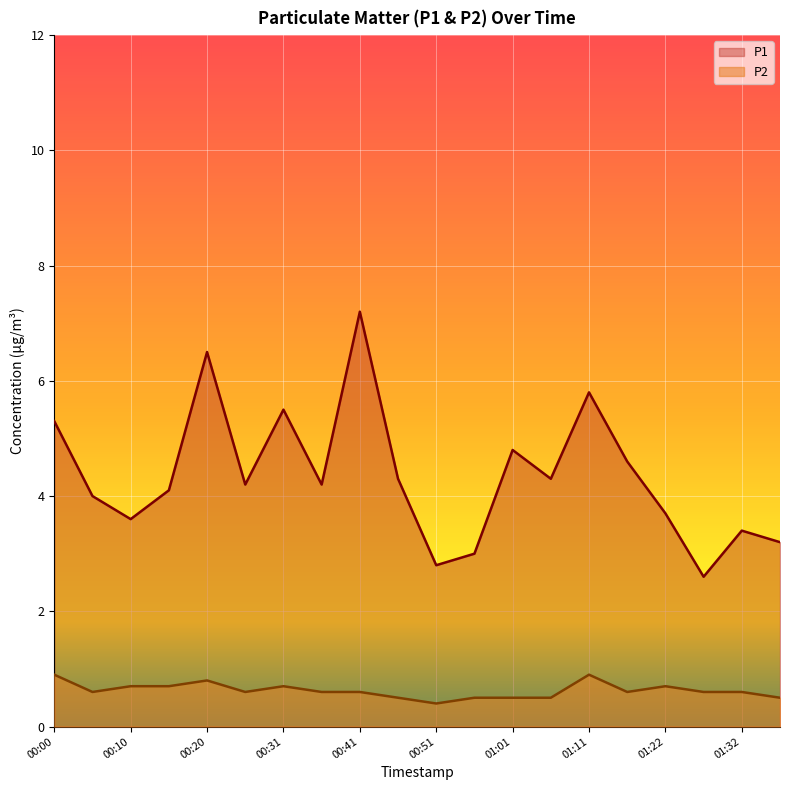

What is the label of the 10th point from the right?

00:51